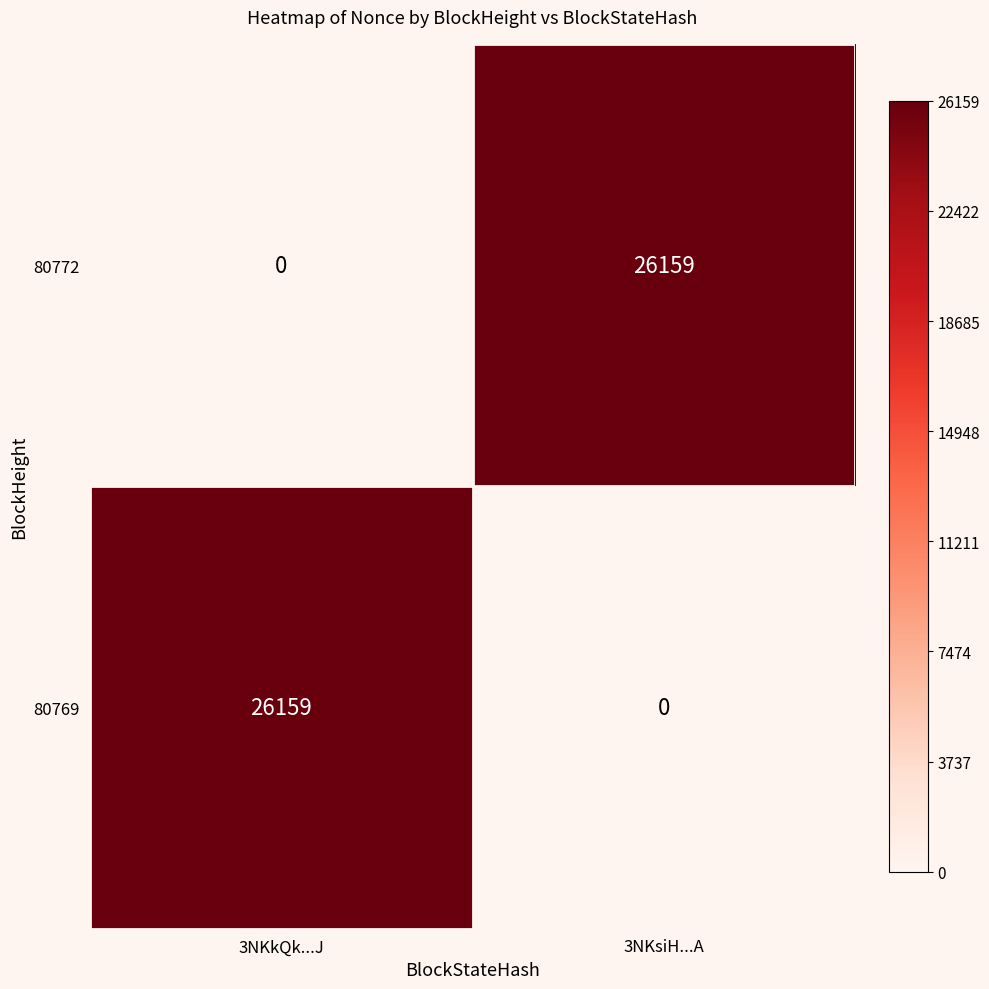

What is the difference between the 80769 values at 3NKsiH...A and 3NKkQk...J?

26159